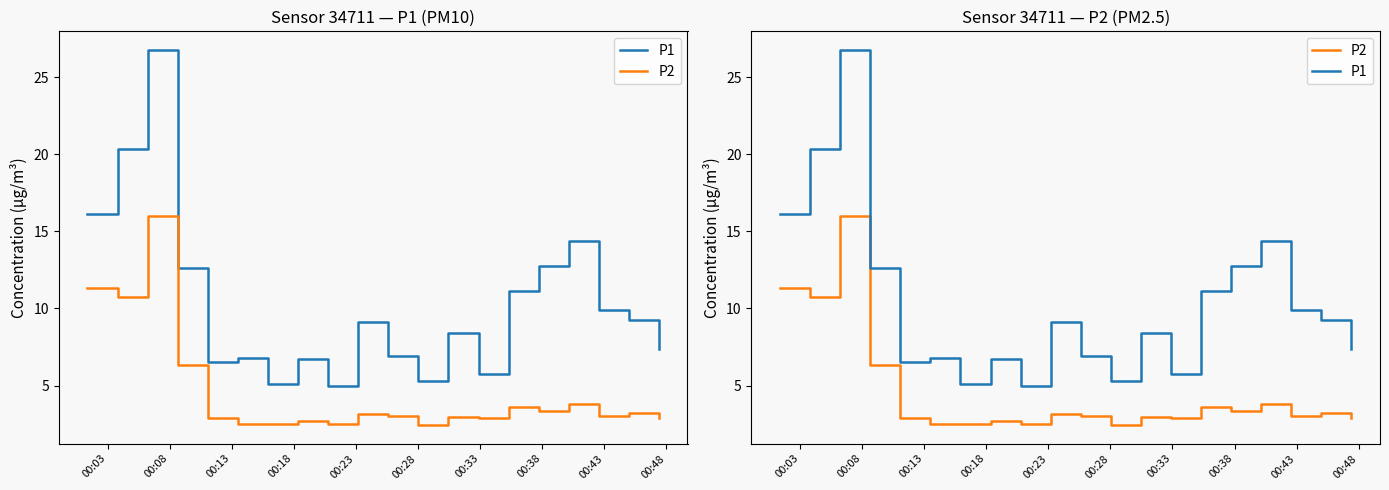

What is the sum of all P1 values?

206.2